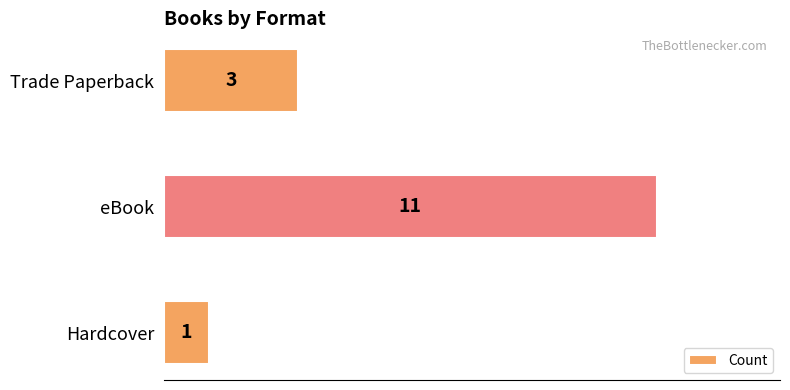

The value at eBook is 17. True or false?

False